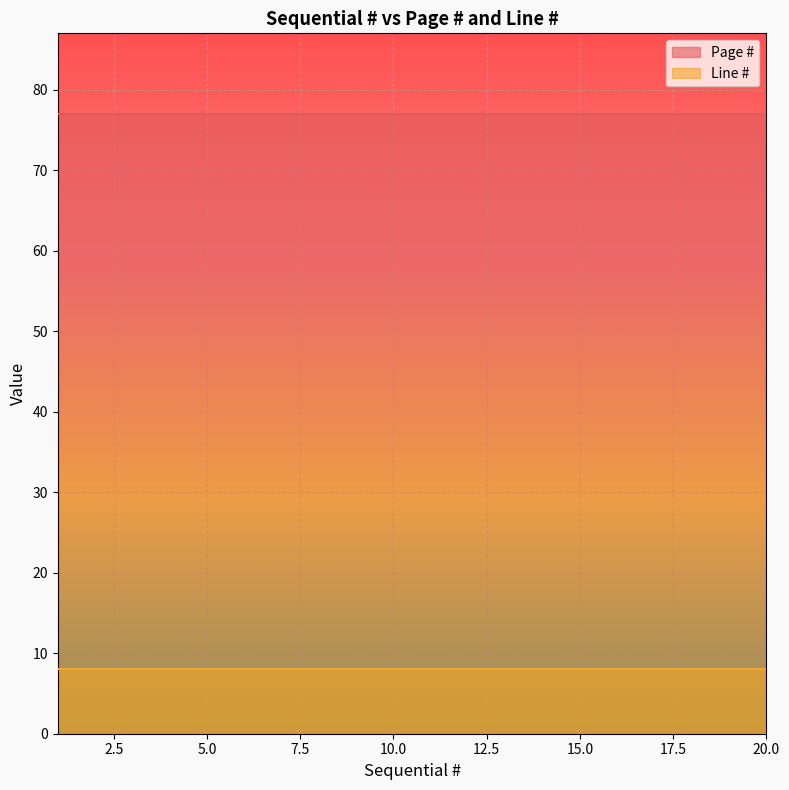

What is the value of the Page # point at the 13th from the left?

77